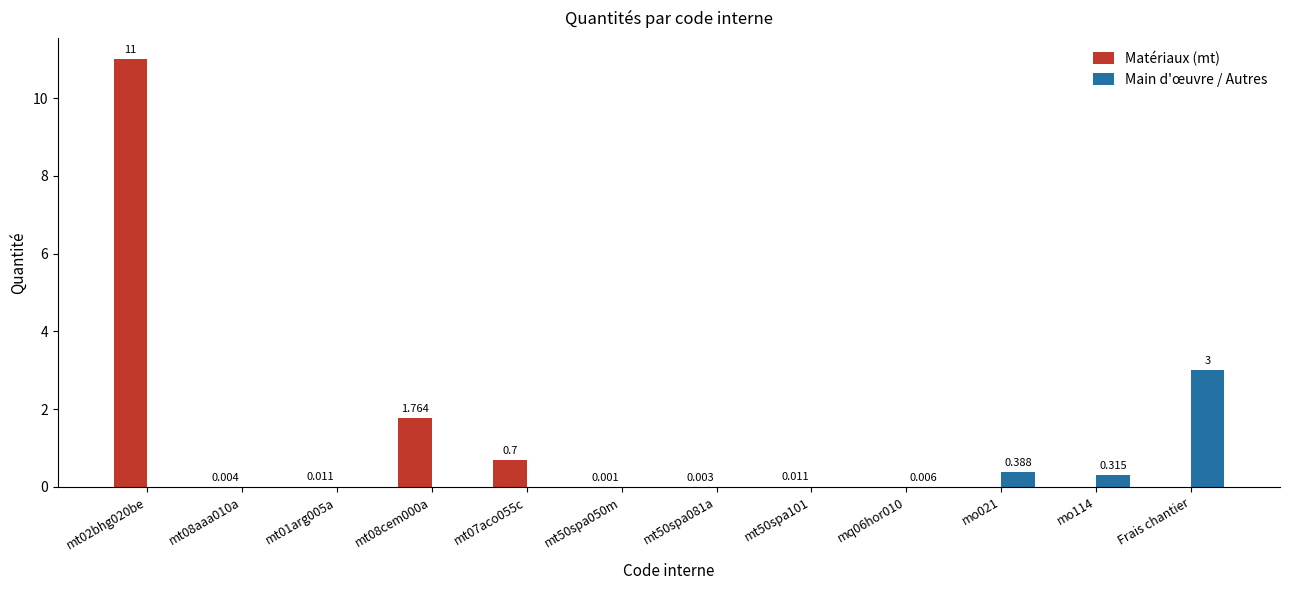

The Matériaux (mt) series shows 19.4 at mt02bhg020be. True or false?

False